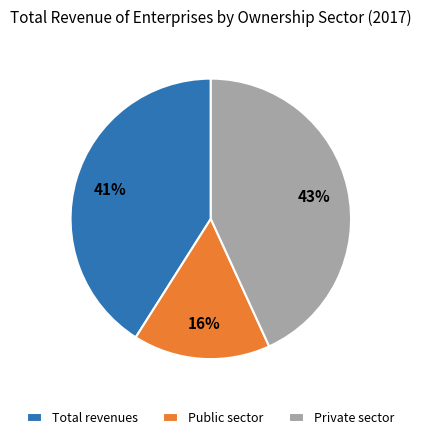

Is there a majority slice in this chart?

No